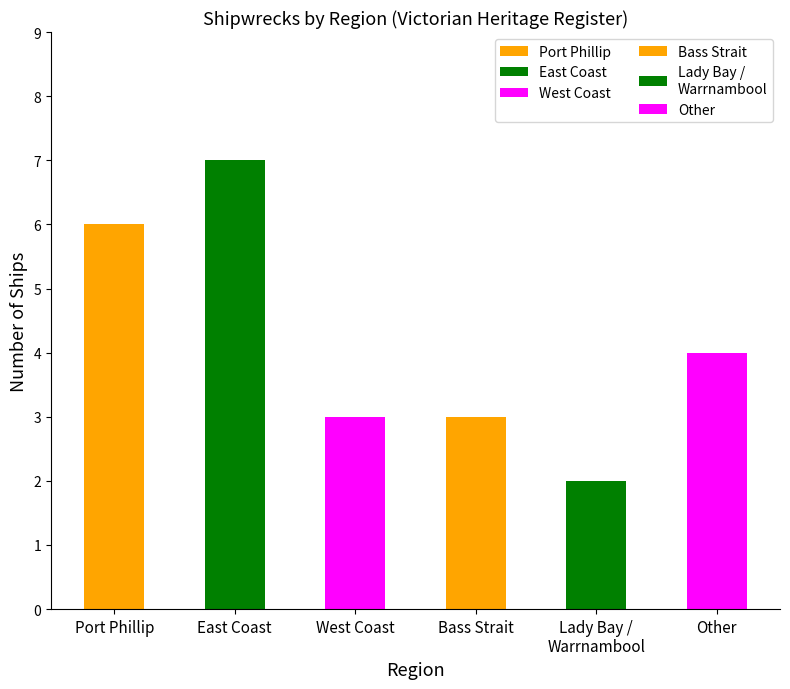

The value at Lady Bay / Warrnambool is 3. True or false?

False